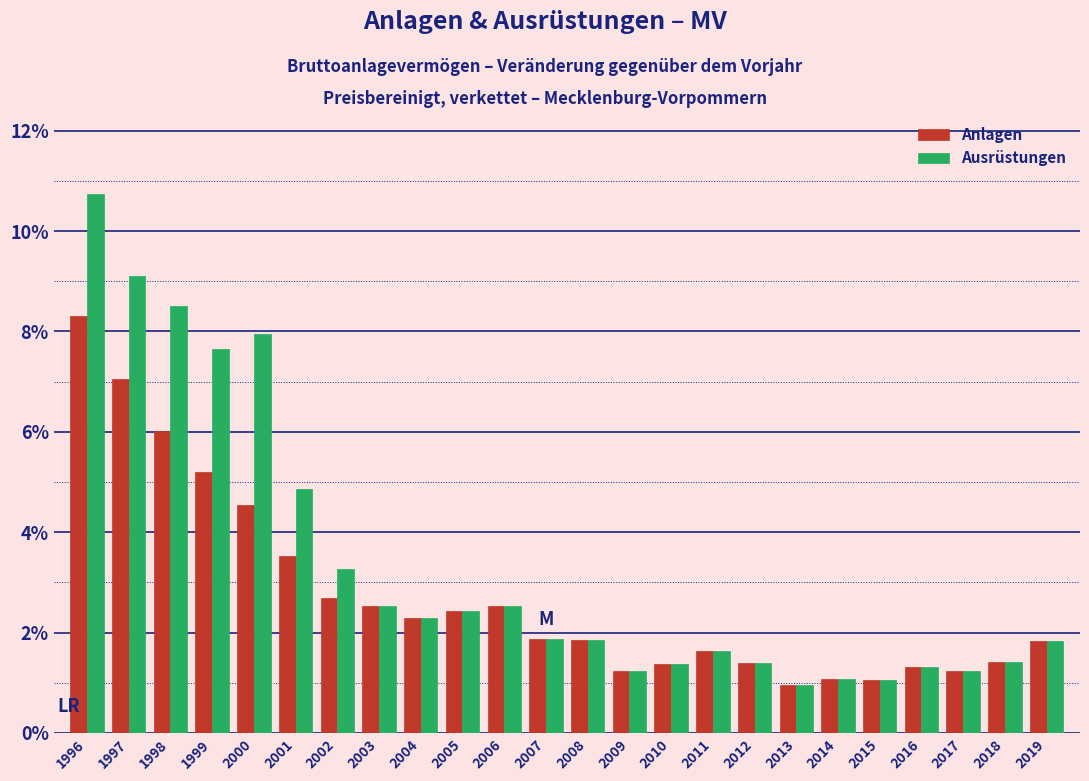

What is the maximum value for Ausrüstungen?

10.7